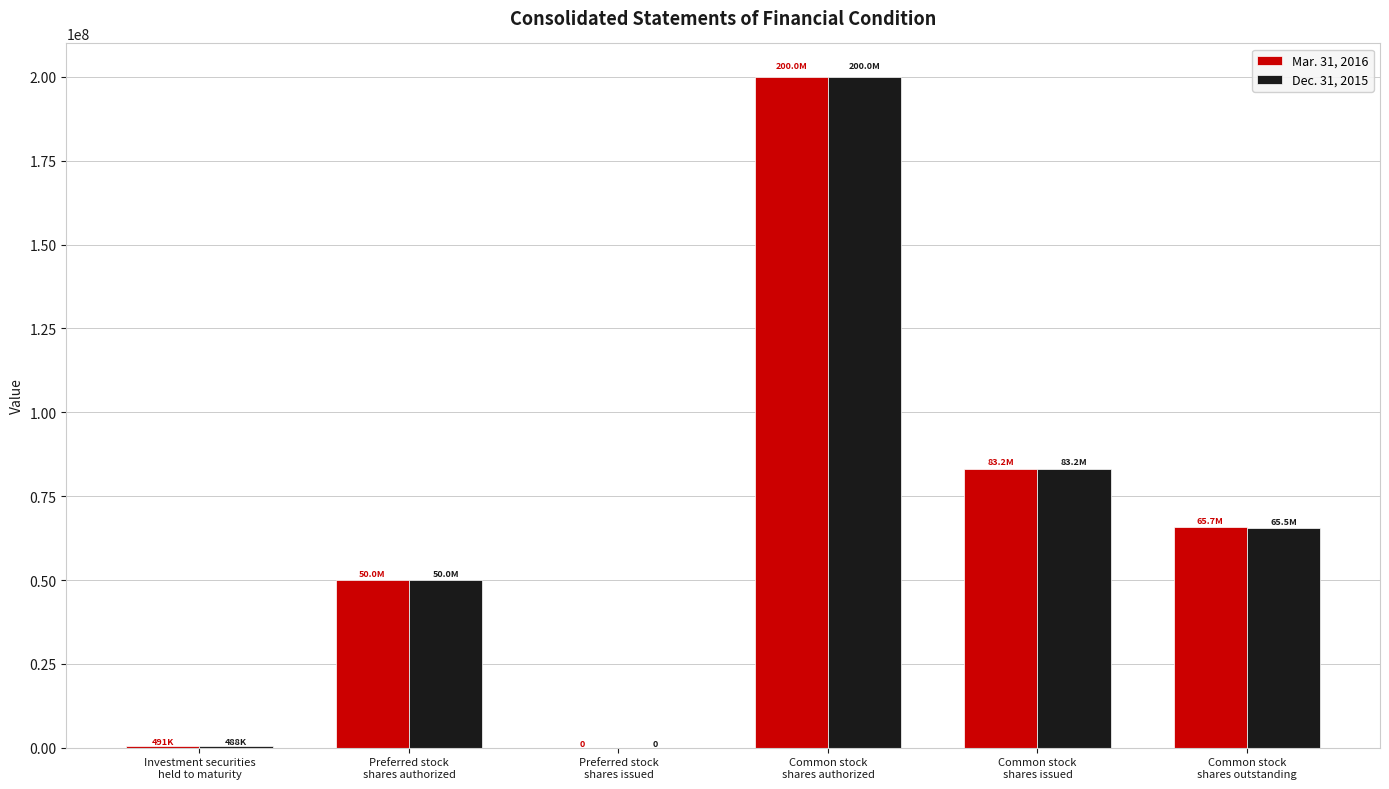

Which category has the highest value in the Mar. 31, 2016 series?

Common stock
shares authorized